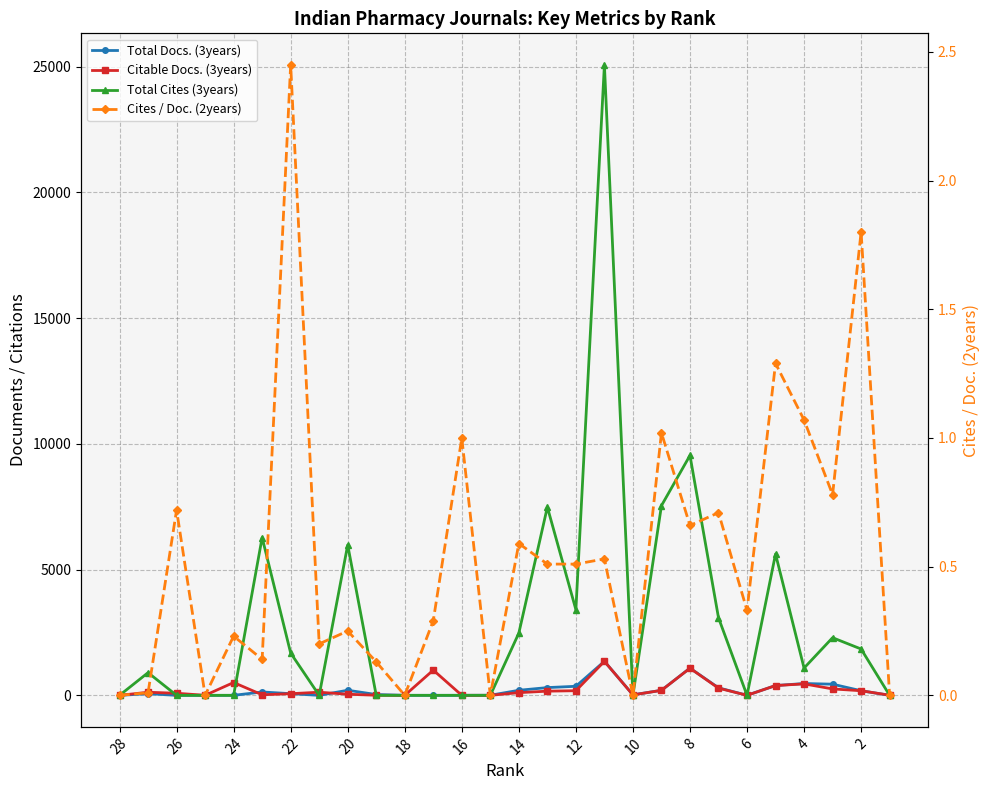

What is the highest value of the Cites / Doc. (2years) series?

2.5